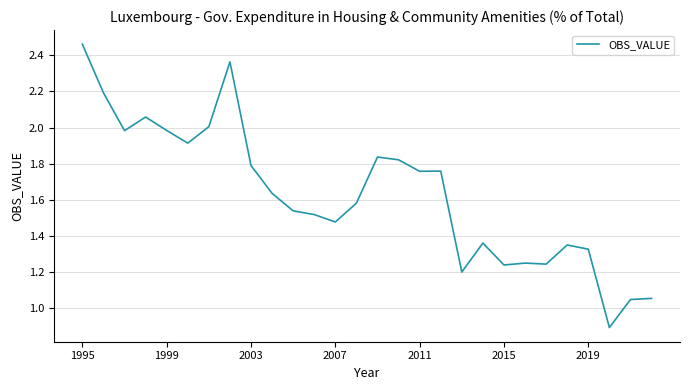

What is the smallest value displayed?

0.9